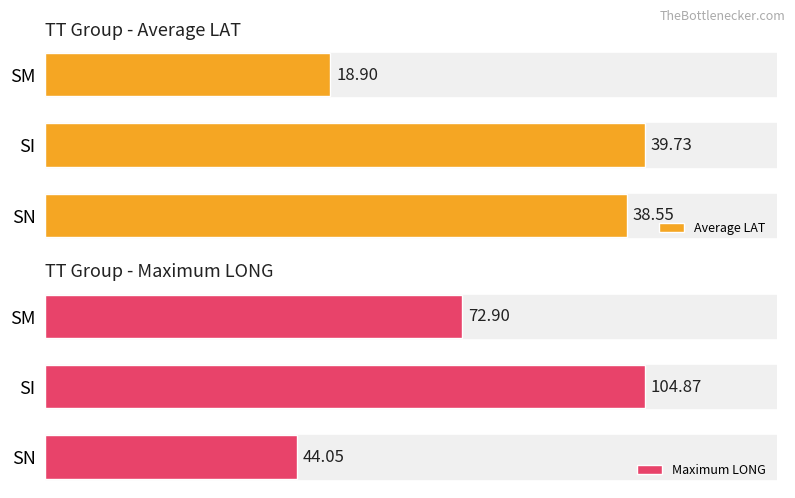

How many bars are there in total?

6